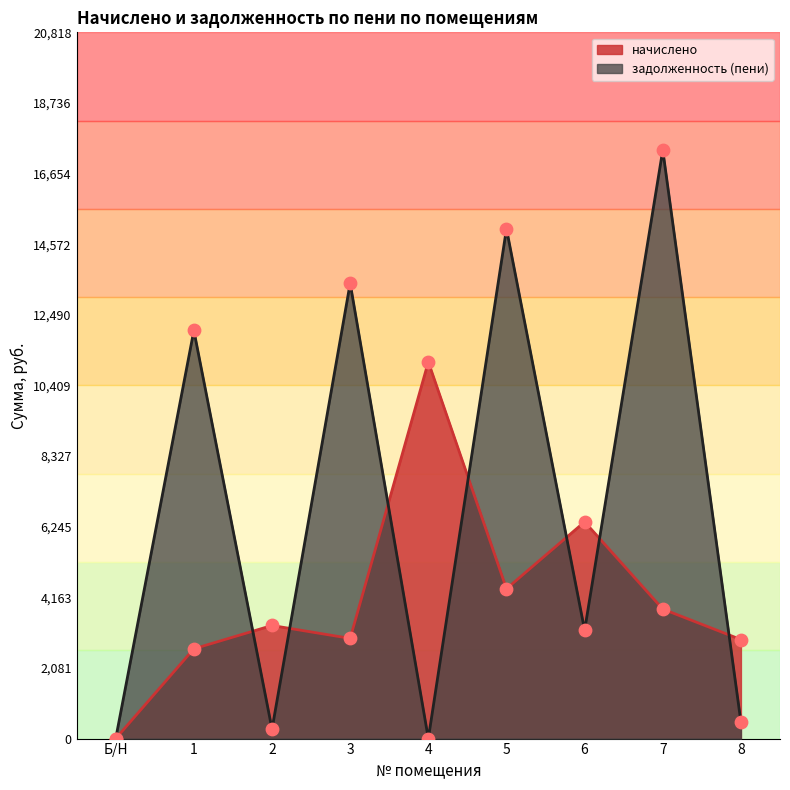

At how many categories does at least one series exceed 4701?

6